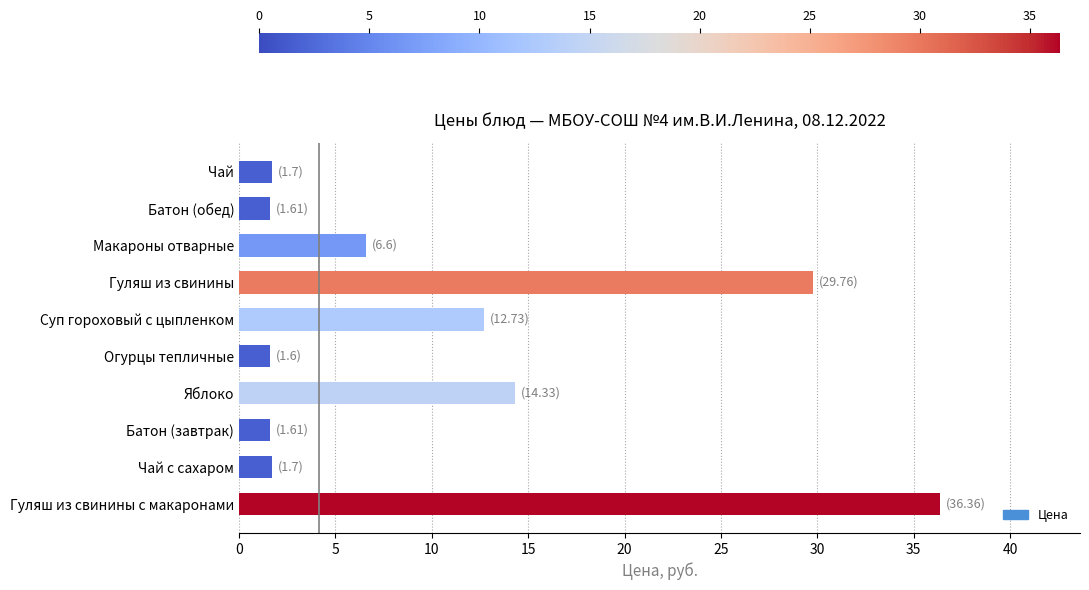

The value at Яблоко is 14.3. True or false?

True